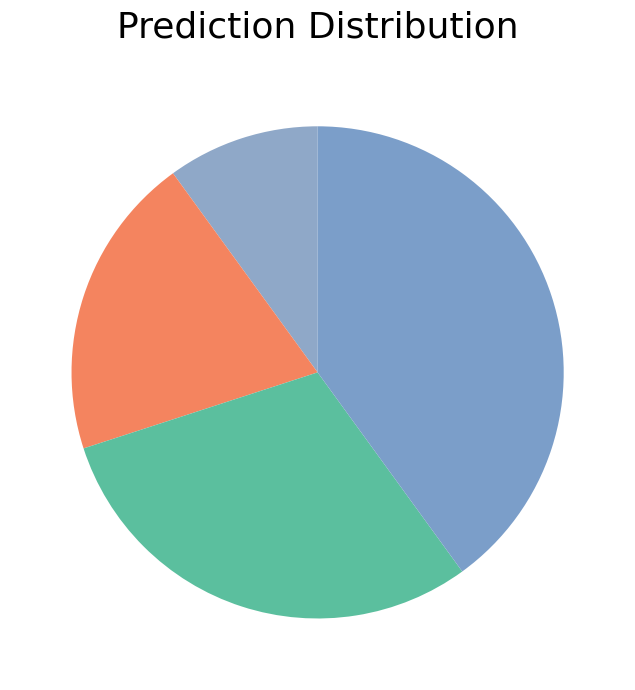

Rank the categories by value from highest to lowest.

Fado das Ciumes, Canção à Lua, Fado Saudoso, Tição negroAlvorado